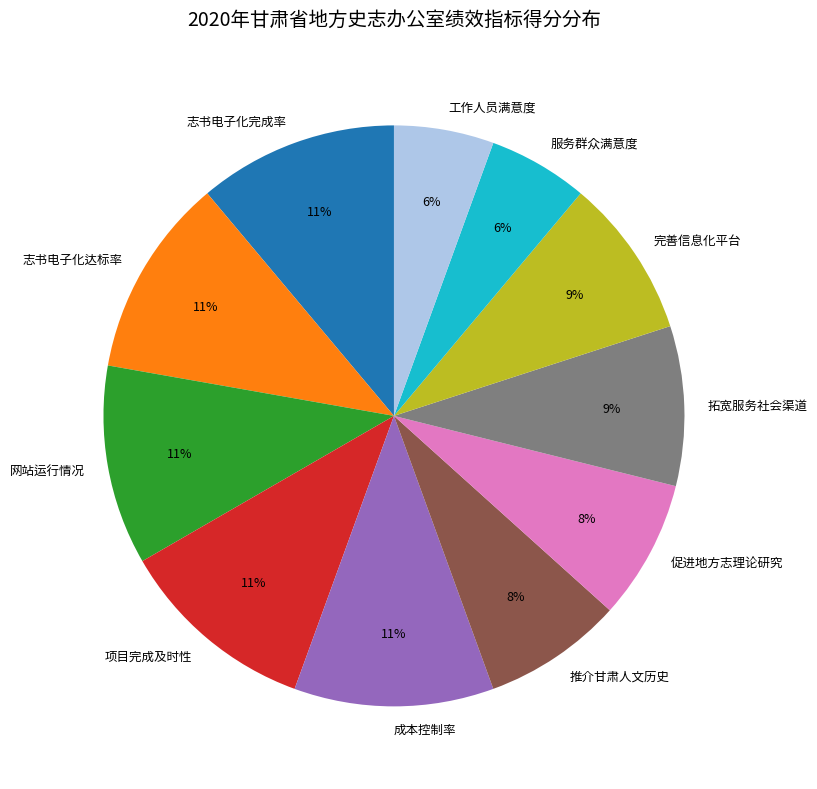

What percentage is the 推介甘肃人文历史 slice, to the nearest percent?

8%